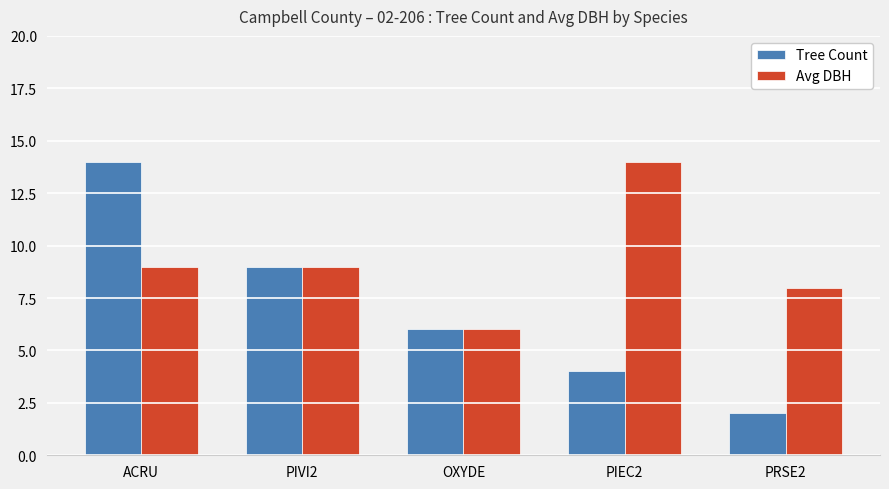

List the series in order of their overall mean, lowest first.

Tree Count, Avg DBH